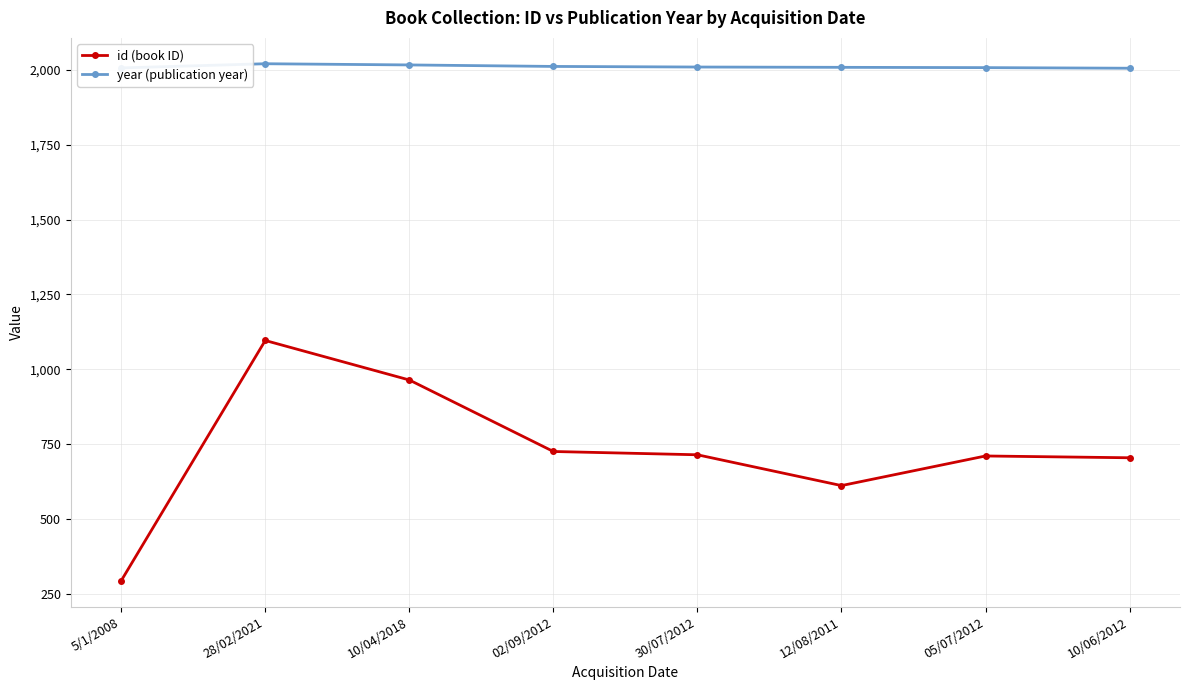

What is the value of the id (book ID) point at the 1st from the left?

293